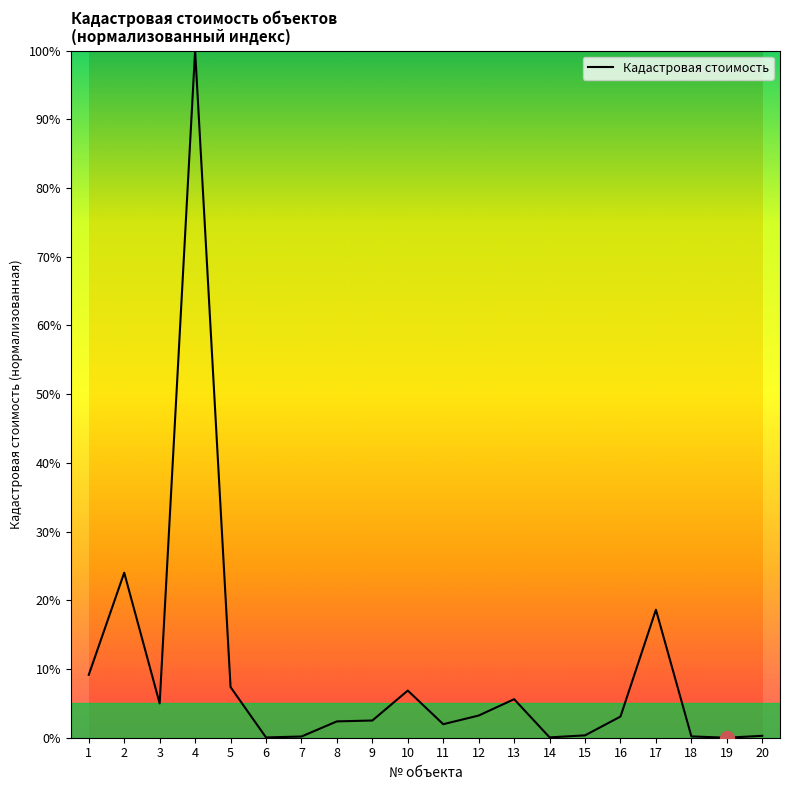

What is the change in value from 10 to 12?

-3.6